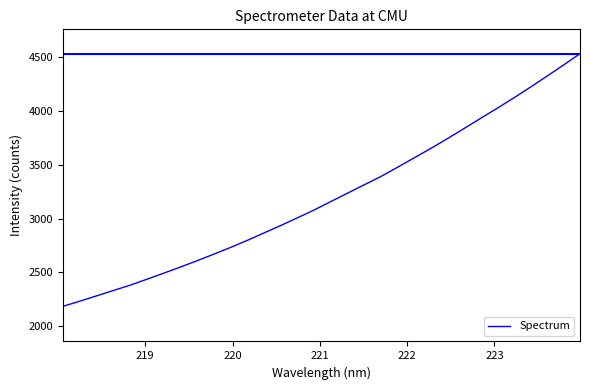

What is the difference between the maximum and minimum values?

2351.2